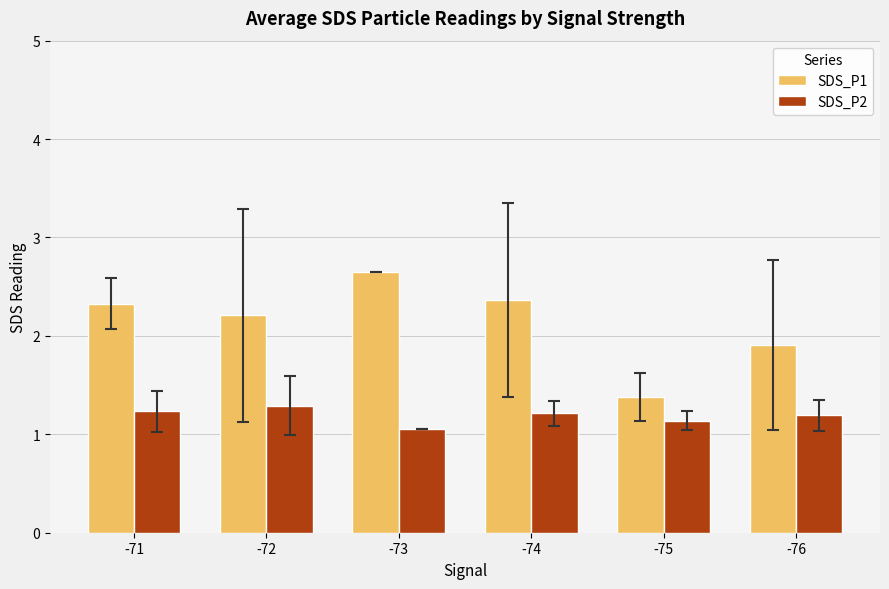

At how many categories does at least one series exceed 2?

4